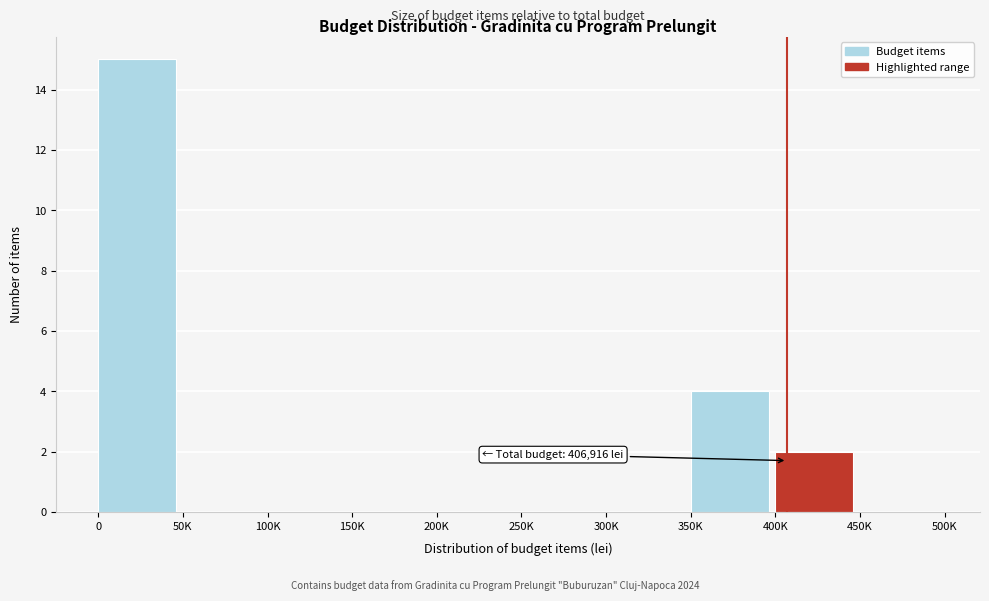

Reading left to right, list all the values displayed in this chart.

0=15	50K=0	100K=0	150K=0	200K=0	250K=0	300K=0	350K=4	400K=2	450K=0